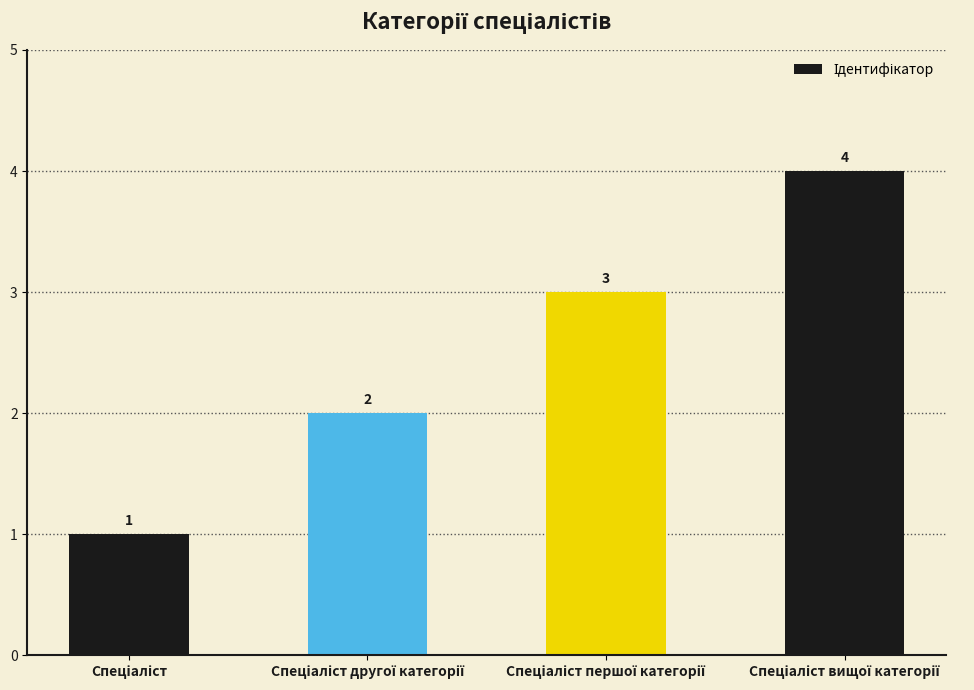

What is the difference between the maximum and minimum values?

3